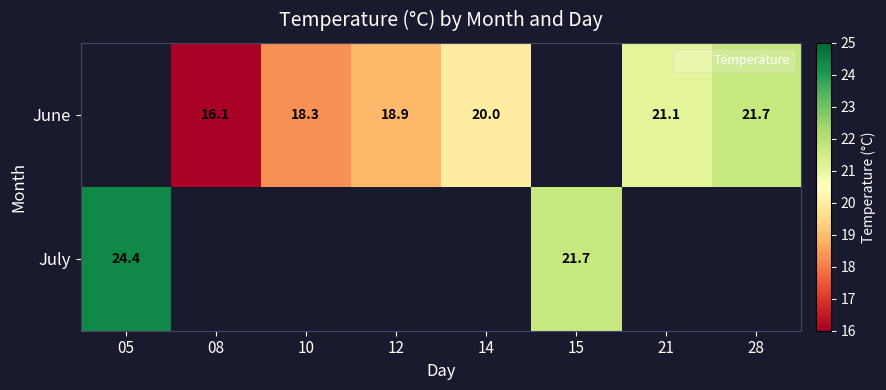

Is it true that June equals 18.9 at 12?

True